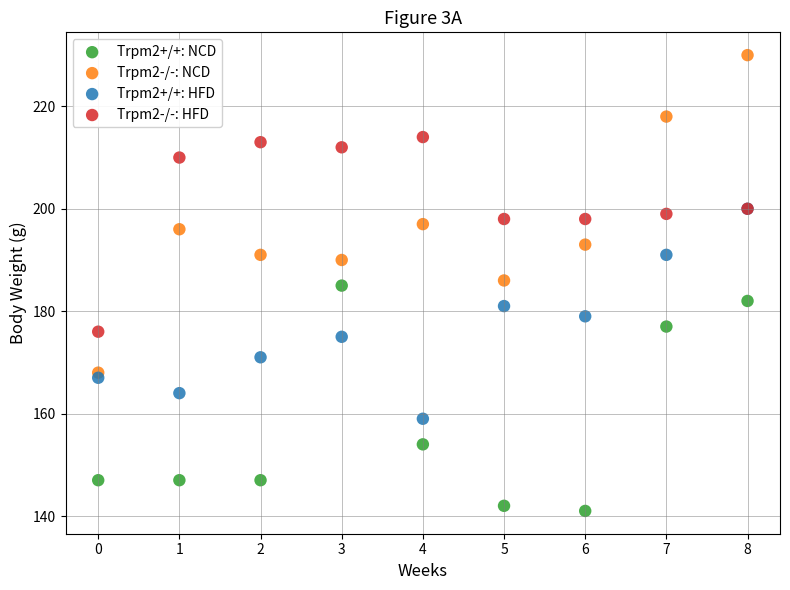

In the Trpm2+/+: NCD series, what Y value is closest to 163?

154